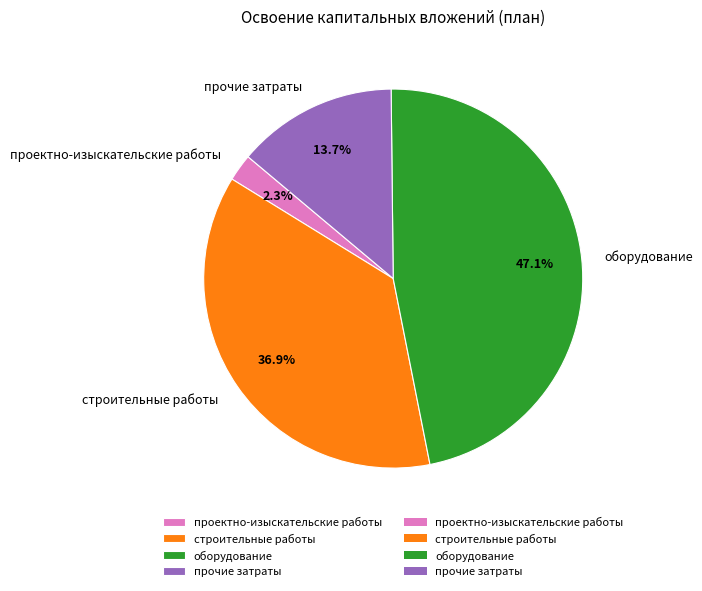

Count the number of slices in the pie.

4